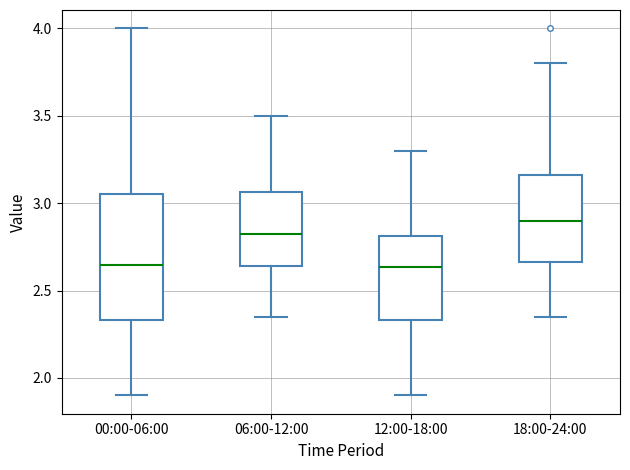

Reading left to right, transcribe this box plot: for each box, give where its median line is, the range the box spans, and where its two whiskers end, as read against the y-axis. The values are not printed on the chart, so give them approximately, as read against the axis.

00:00-06:00: median 2.65, box 2.35 to 3.05, whiskers 1.90 to 4.00
06:00-12:00: median 2.85, box 2.65 to 3.05, whiskers 2.35 to 3.50
12:00-18:00: median 2.65, box 2.35 to 2.80, whiskers 1.90 to 3.30
18:00-24:00: median 2.90, box 2.65 to 3.15, whiskers 2.35 to 3.80